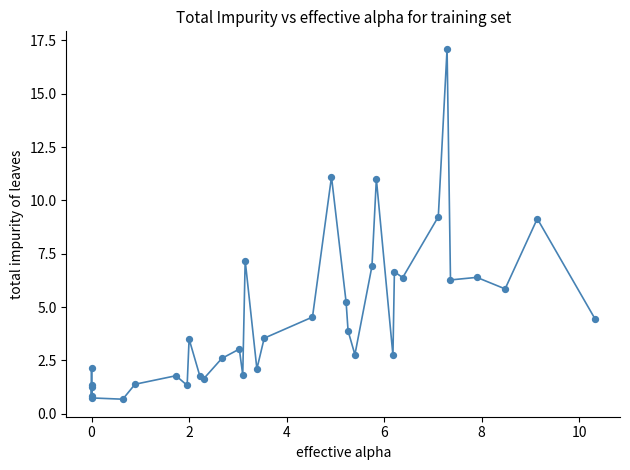

What Y value in the scatter plot is closest to 8?

7.2